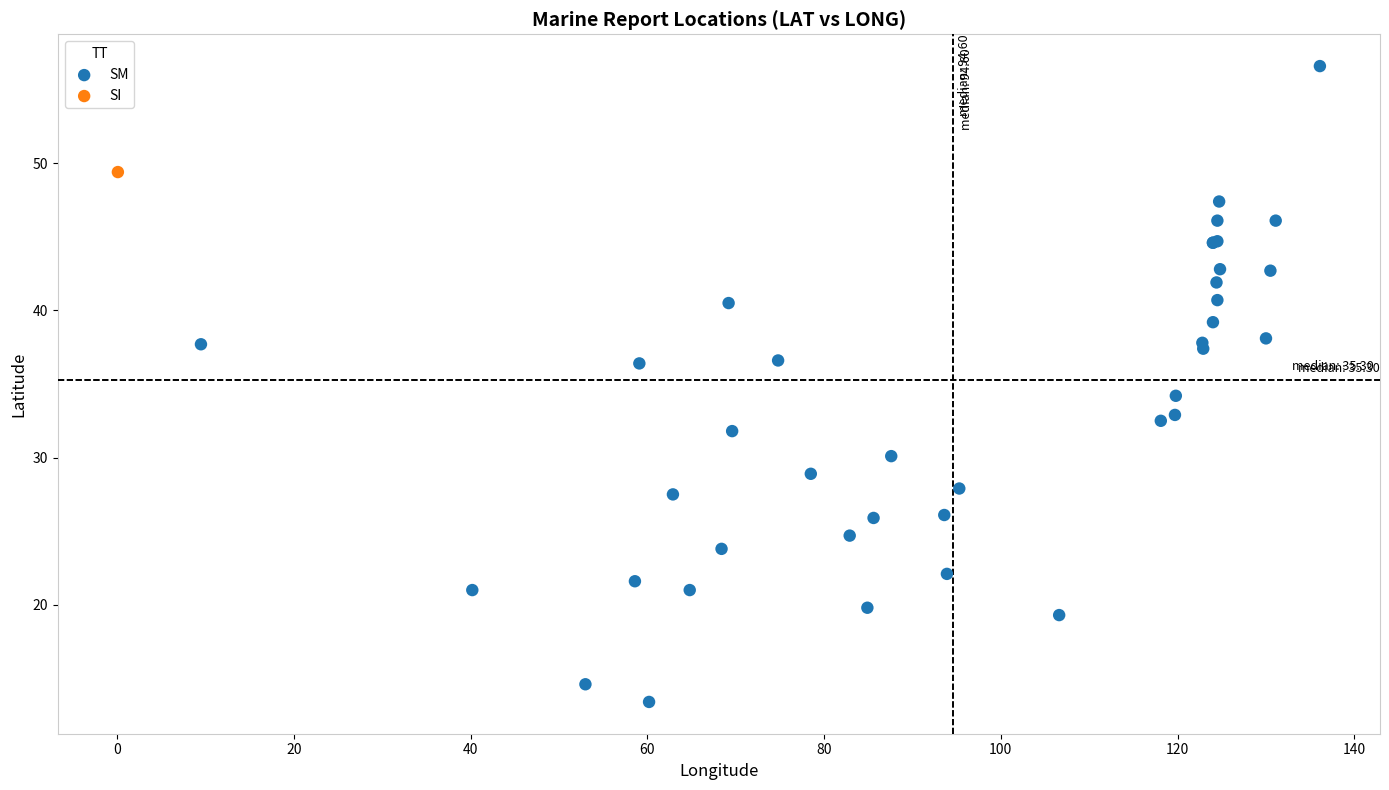

What are all the series names shown in the legend?

SM, SI